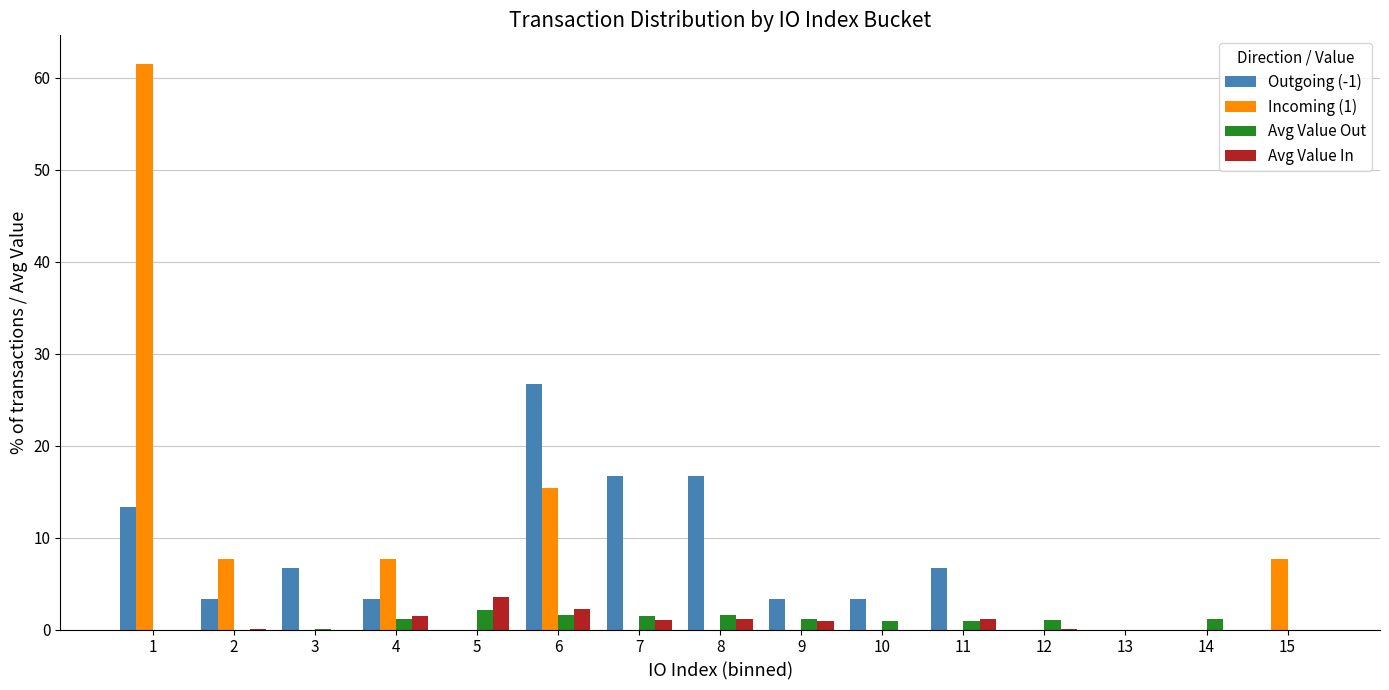

How many distinct data groups are displayed?

4